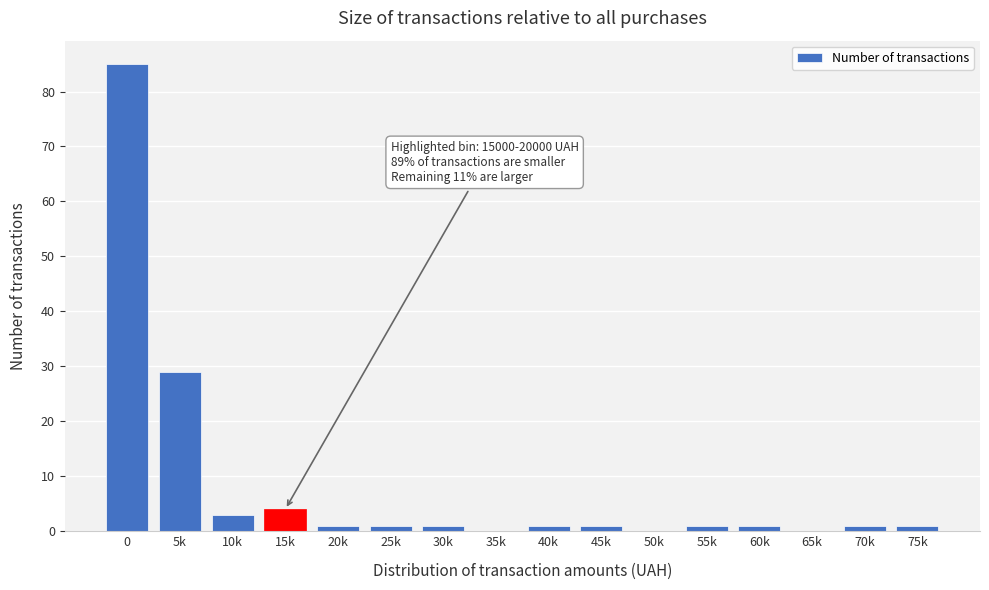

Reading right to left, transcribe all the data shown in this chart.

75k=1	70k=1	65k=0	60k=1	55k=1	50k=0	45k=1	40k=1	35k=0	30k=1	25k=1	20k=1	15k=4	10k=3	5k=29	0=85